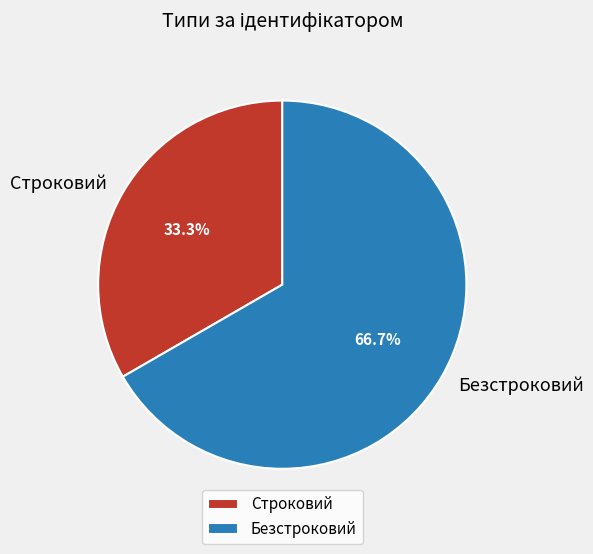

To the nearest percent, what percentage of the pie is Строковий?

33%